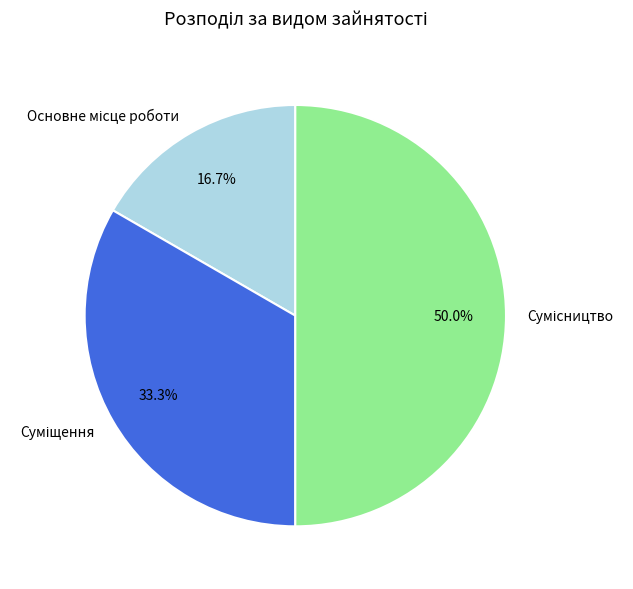

To the nearest percent, what portion does Суміщення represent?

33%